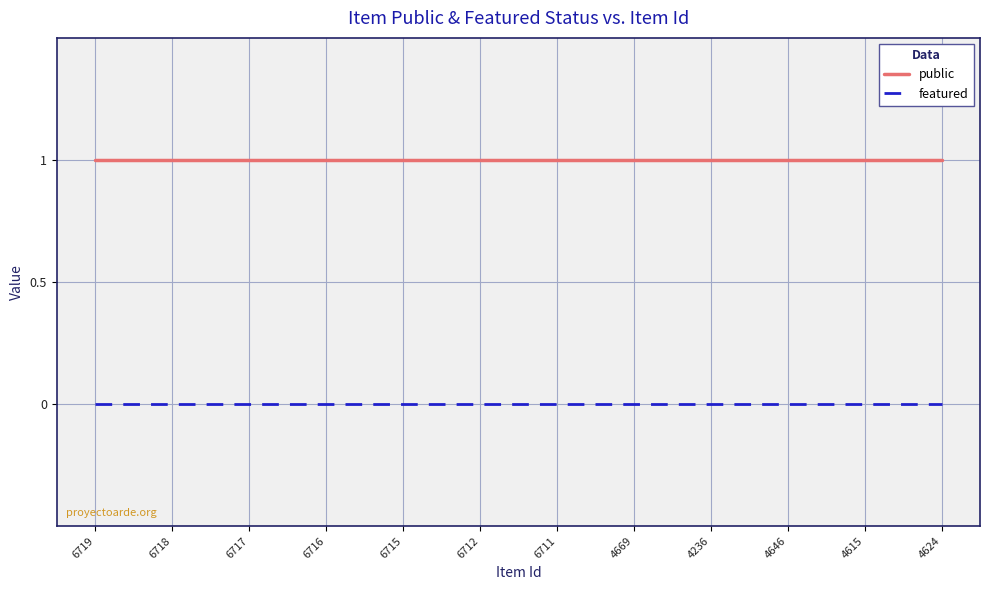

Rank the series at 4236 from lowest to highest value.

featured, public